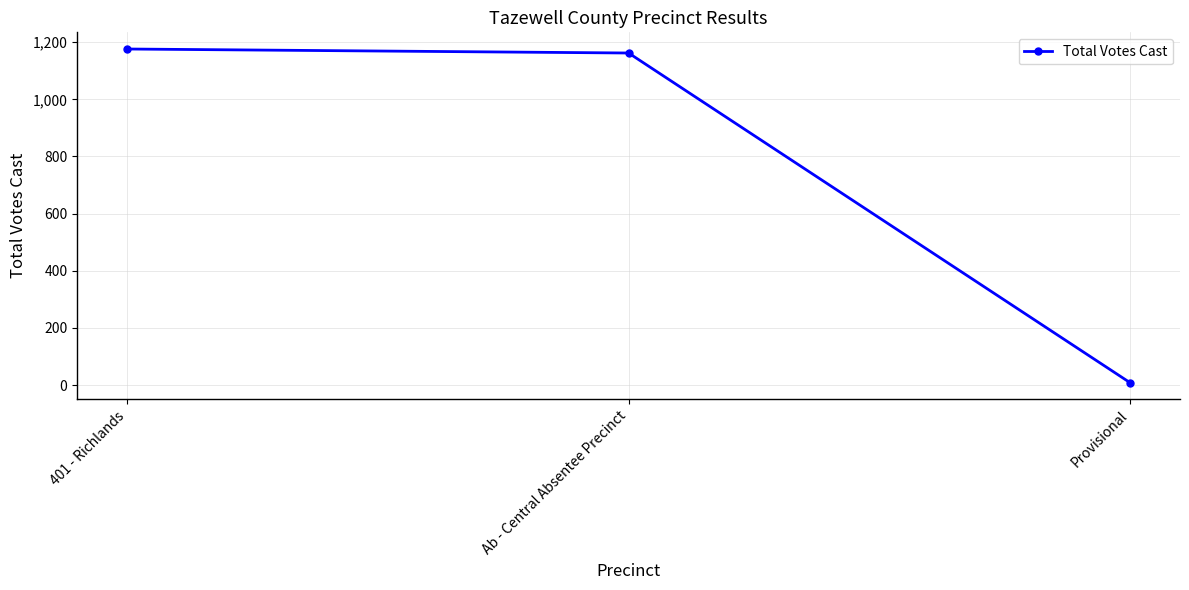

Approximately how many times larger is the value at 401 - Richlands compared to Provisional?

130.7